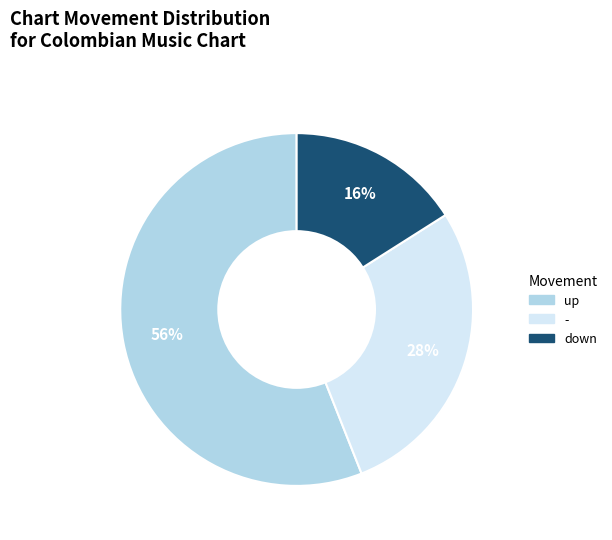

How many slices are in this pie chart?

3